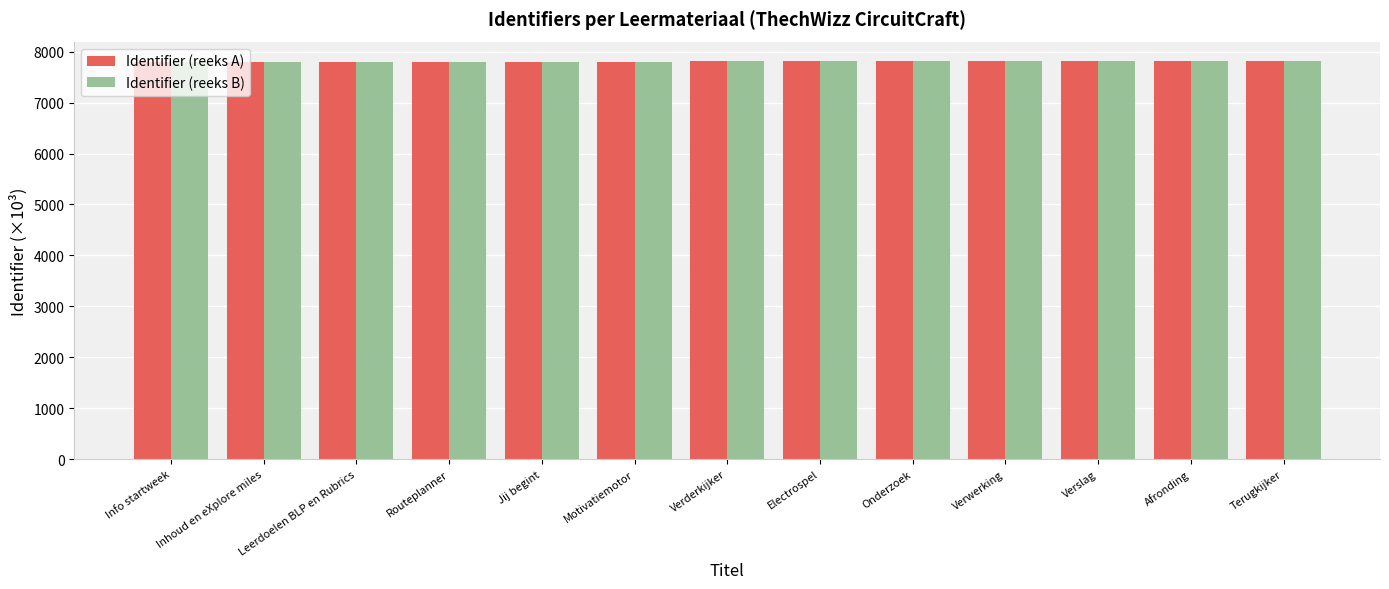

What is the lowest value of the Identifier (reeks B) series?

7807.8